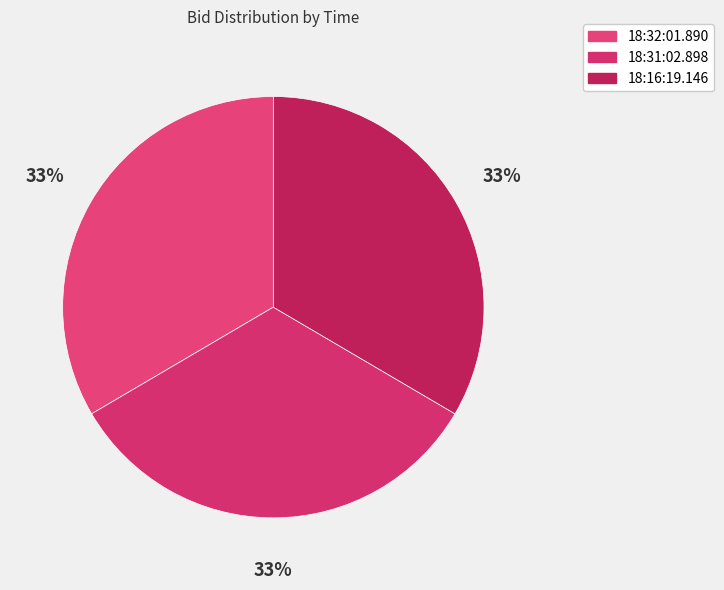

How much of the chart is everything except 18:16:19.146?

66.6%